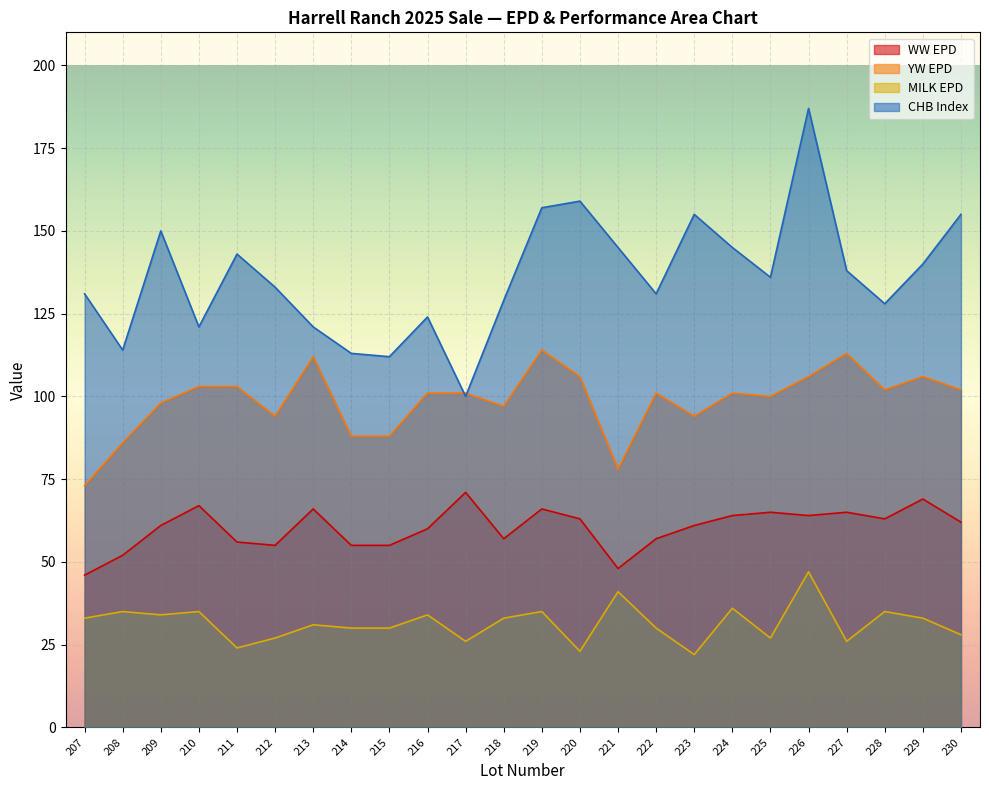

What is the difference between the CHB values at 214 and 219?

44